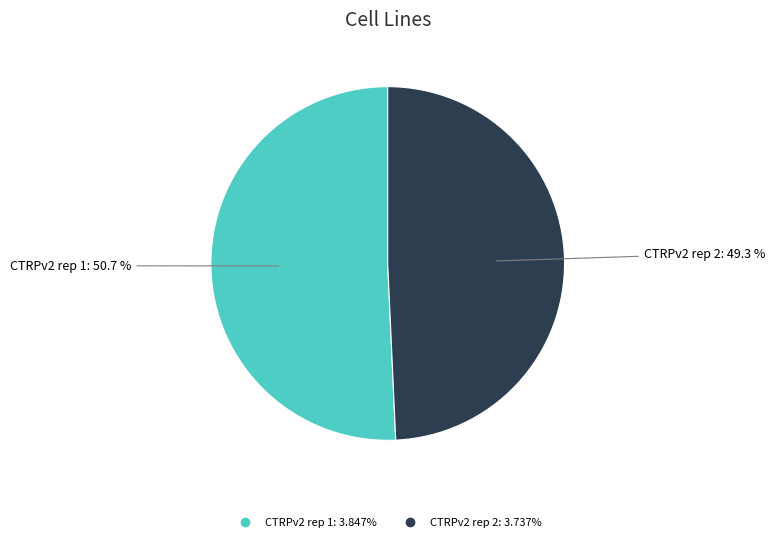

Which slice is the smallest?

CTRPv2 rep 2